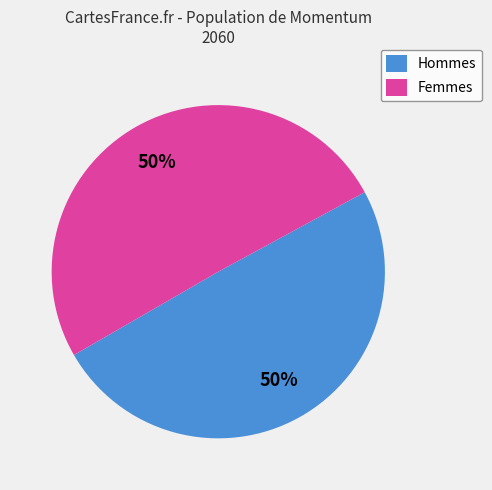

Is the sum of Femmes and Hommes greater than half?

Yes